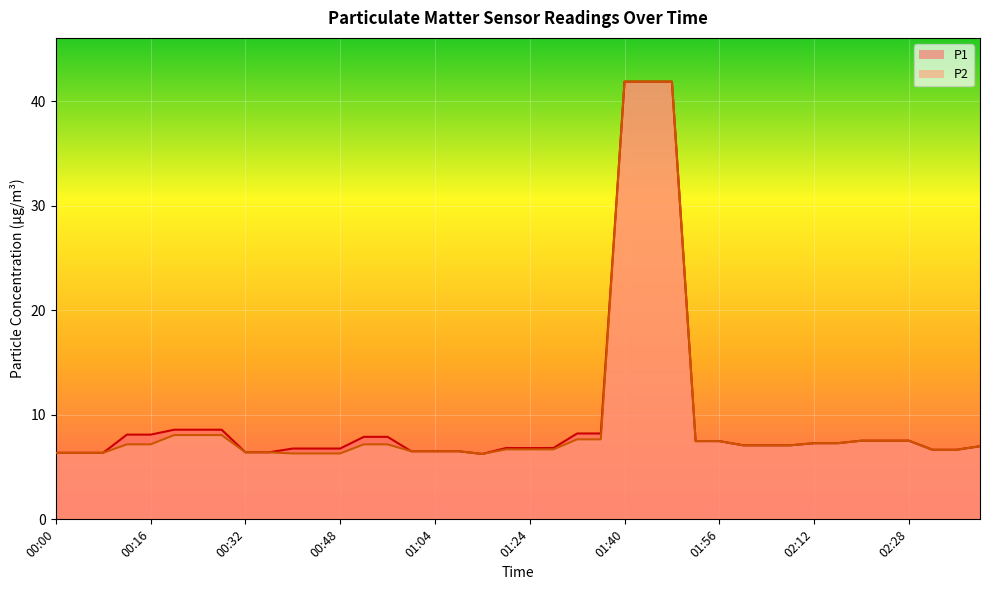

Is it true that P1 equals 10.4 at 01:24?

False